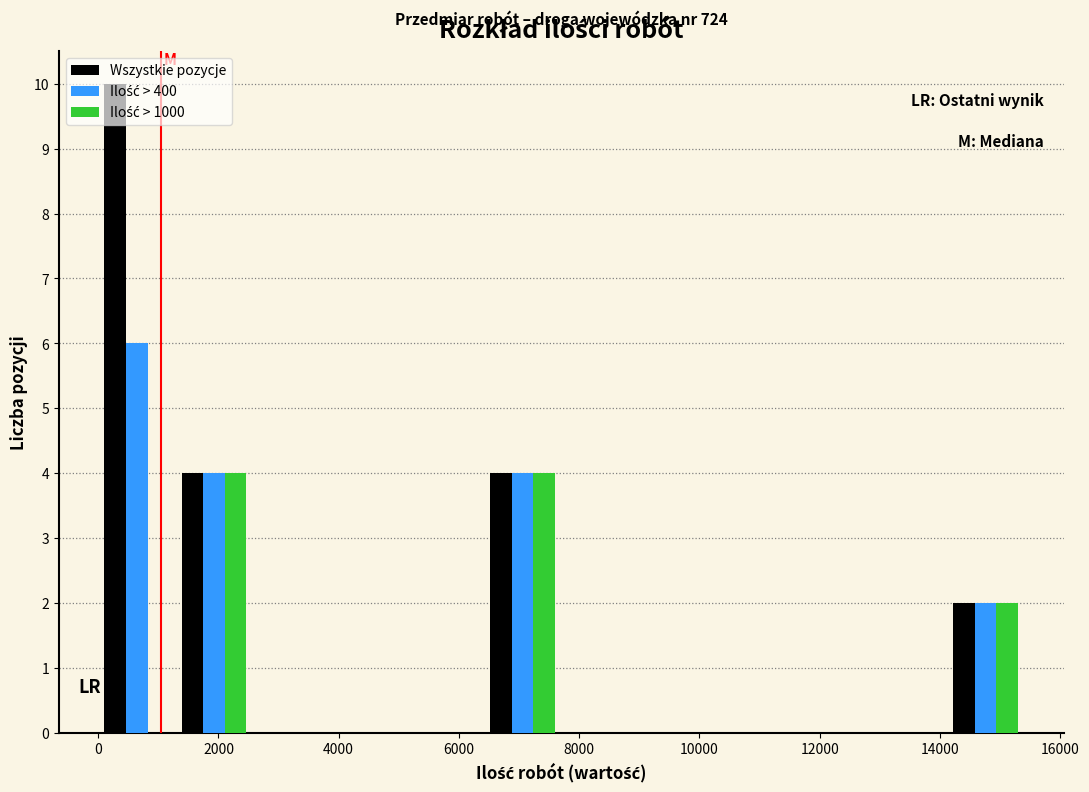

In the Wszystkie pozycje series, which range on the x-axis has the tallest bar?

0 to 1200